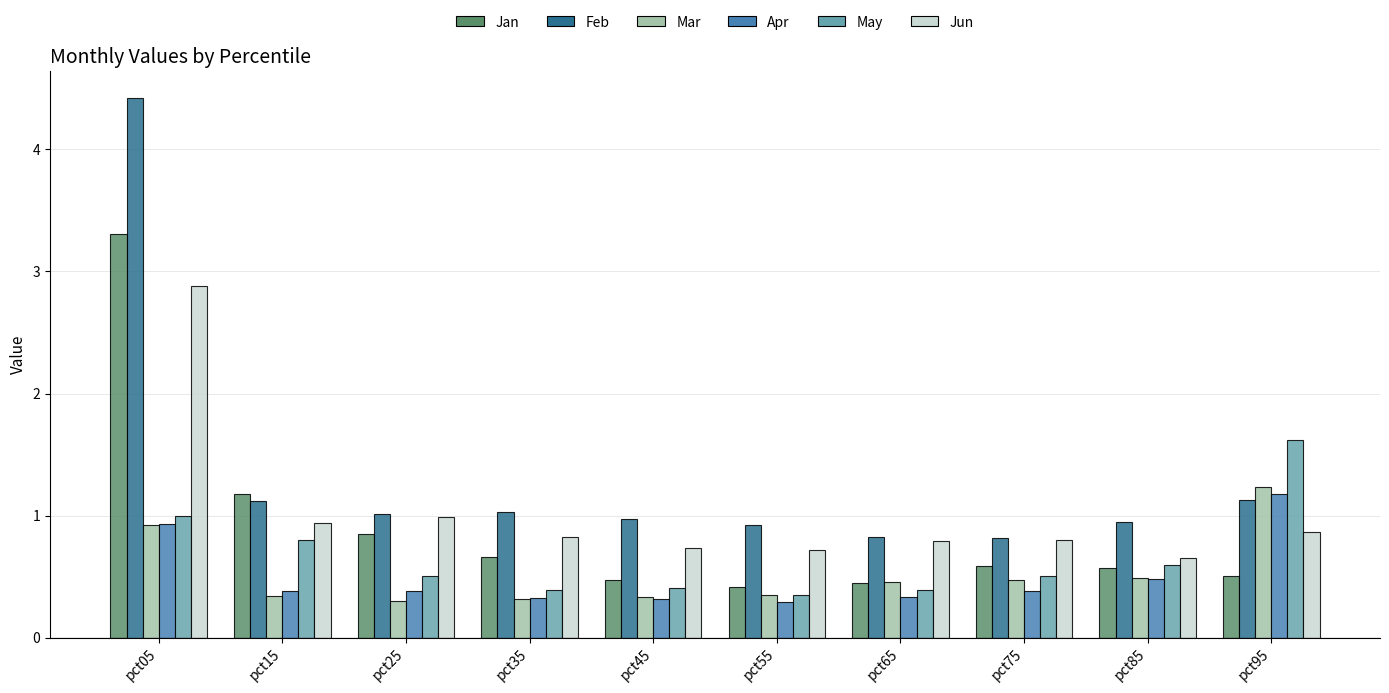

At which category does the chart reach its peak across all series?

pct05